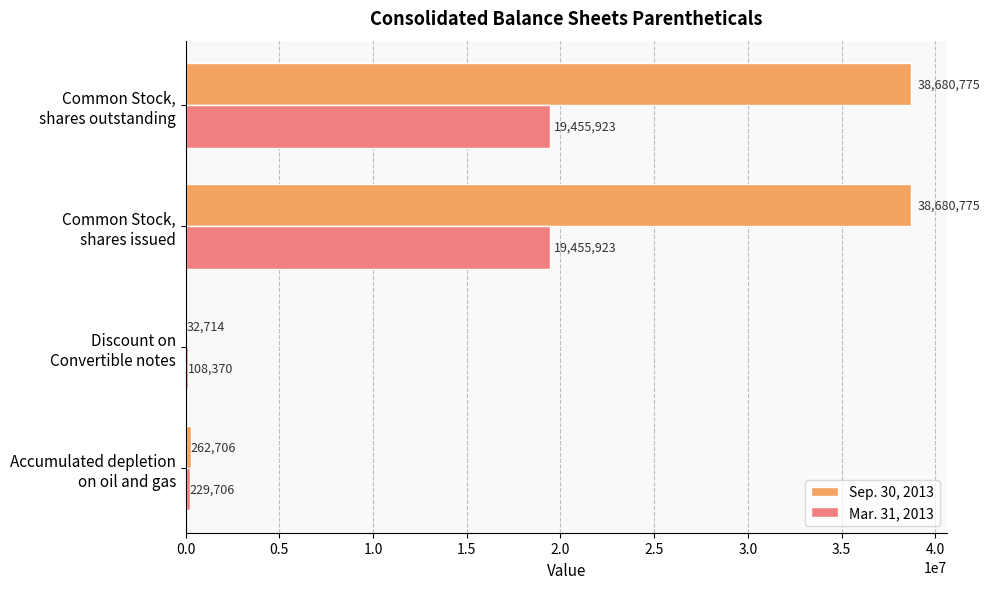

How many distinct data groups are displayed?

2